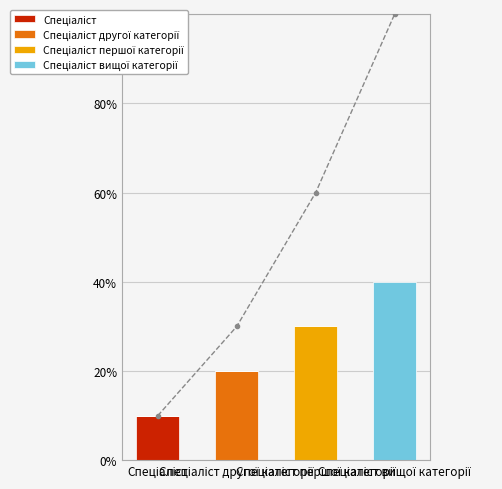

Which series has the largest total across all categories?

Спеціаліст вищої категорії